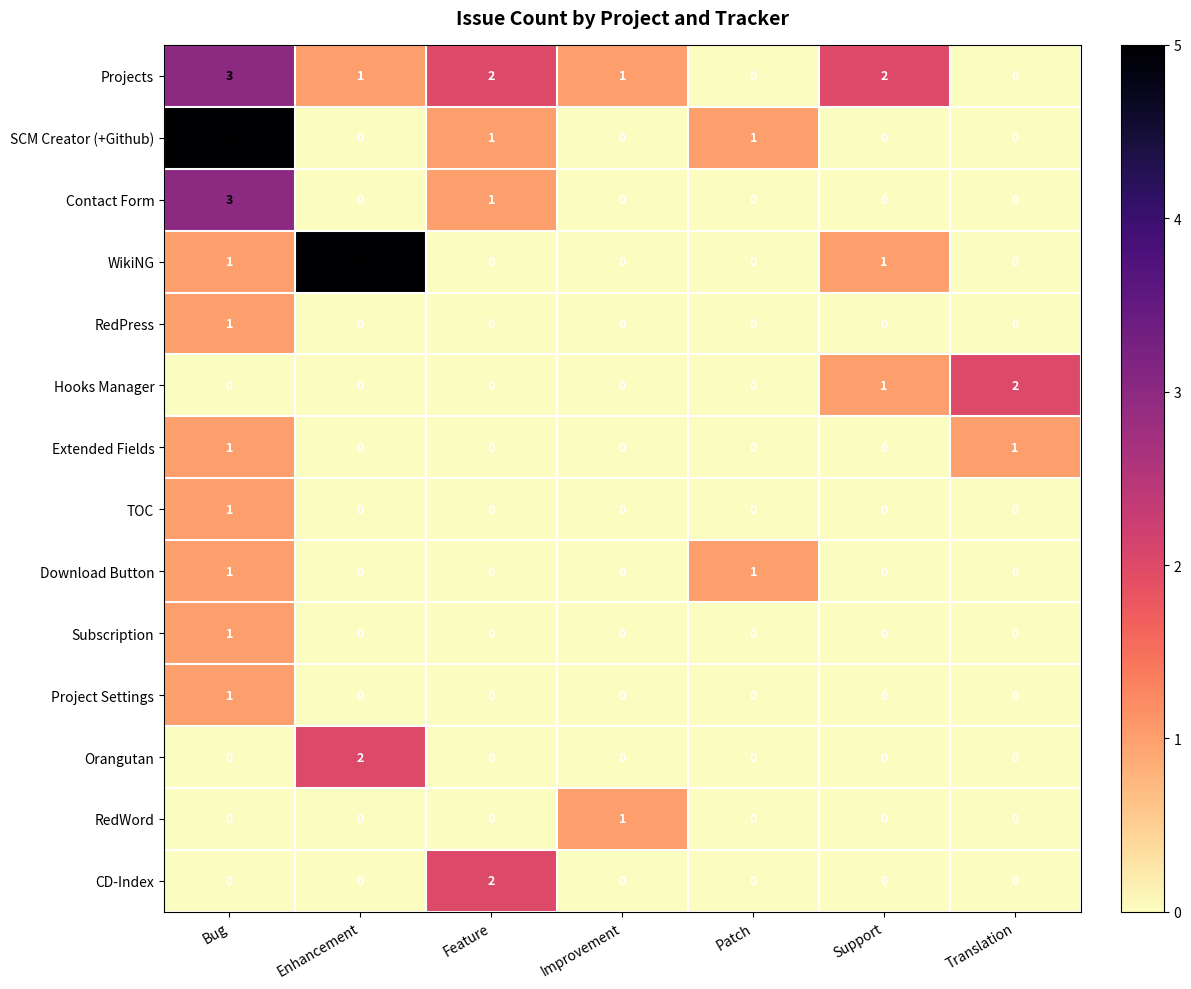

At how many categories does at least one series exceed 4?

2